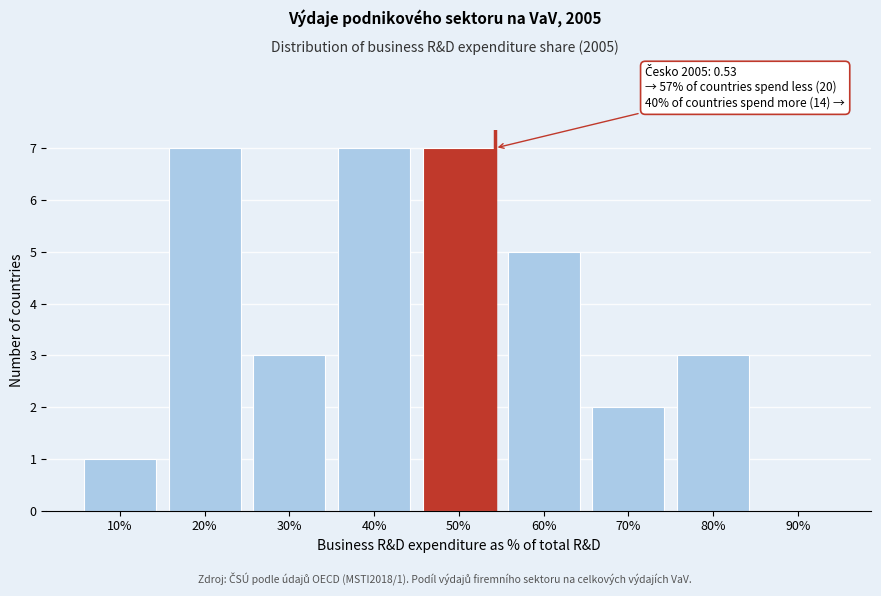

Reading left to right, extract all data points from this chart.

10%=1	20%=7	30%=3	40%=7	50%=7	60%=5	70%=2	80%=3	90%=0